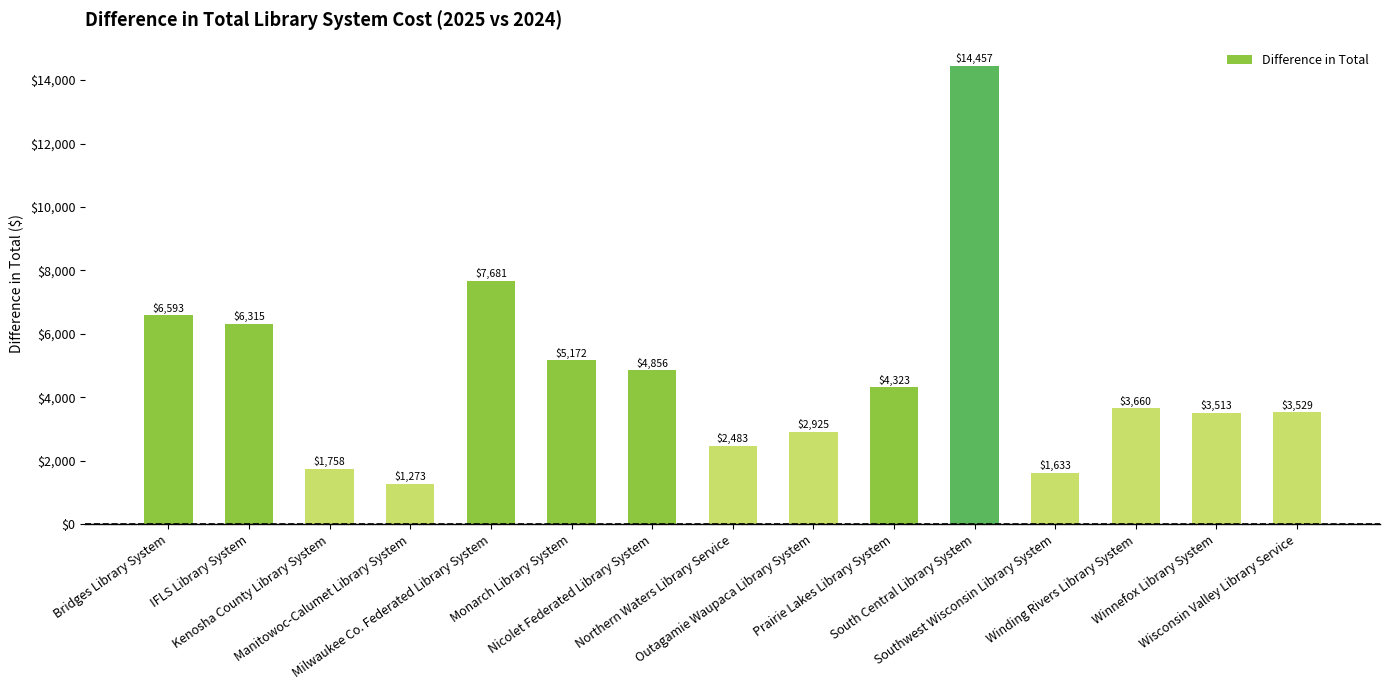

What is the difference between the maximum and minimum values?

13183.3